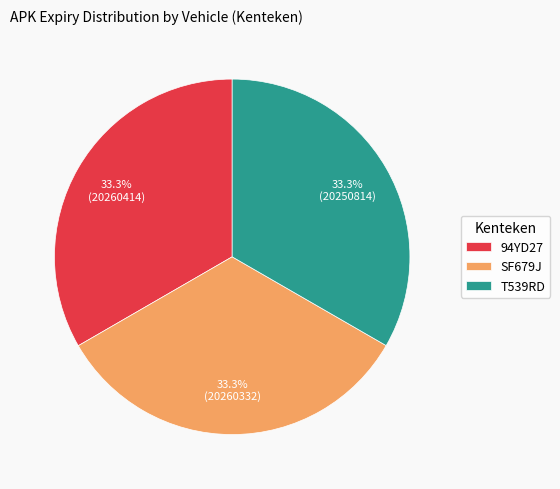

Is there a majority slice in this chart?

No